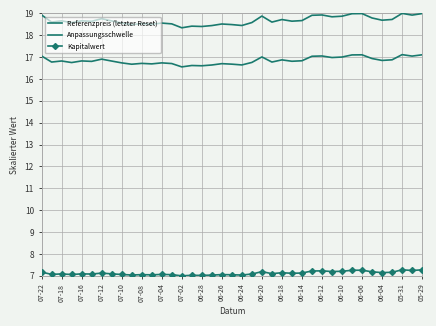

Where is the first local minimum for Referenzpreis (letzter Reset)?

07-18